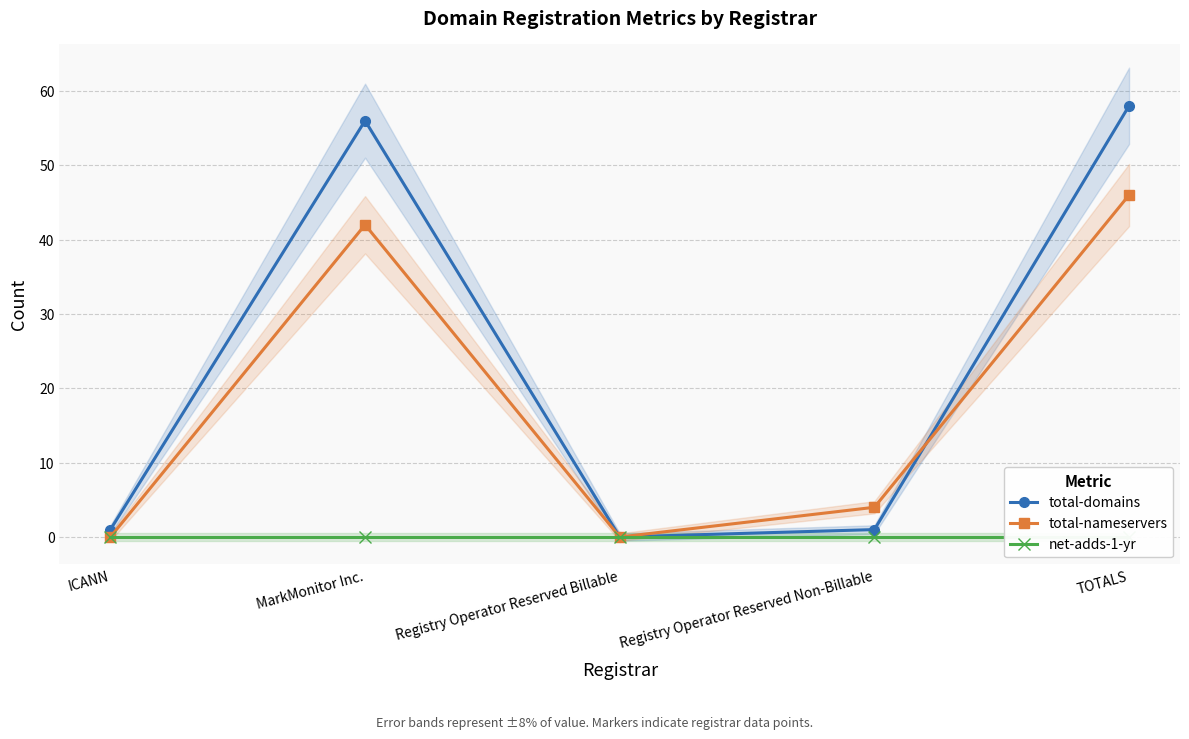

How many distinct data groups are displayed?

3